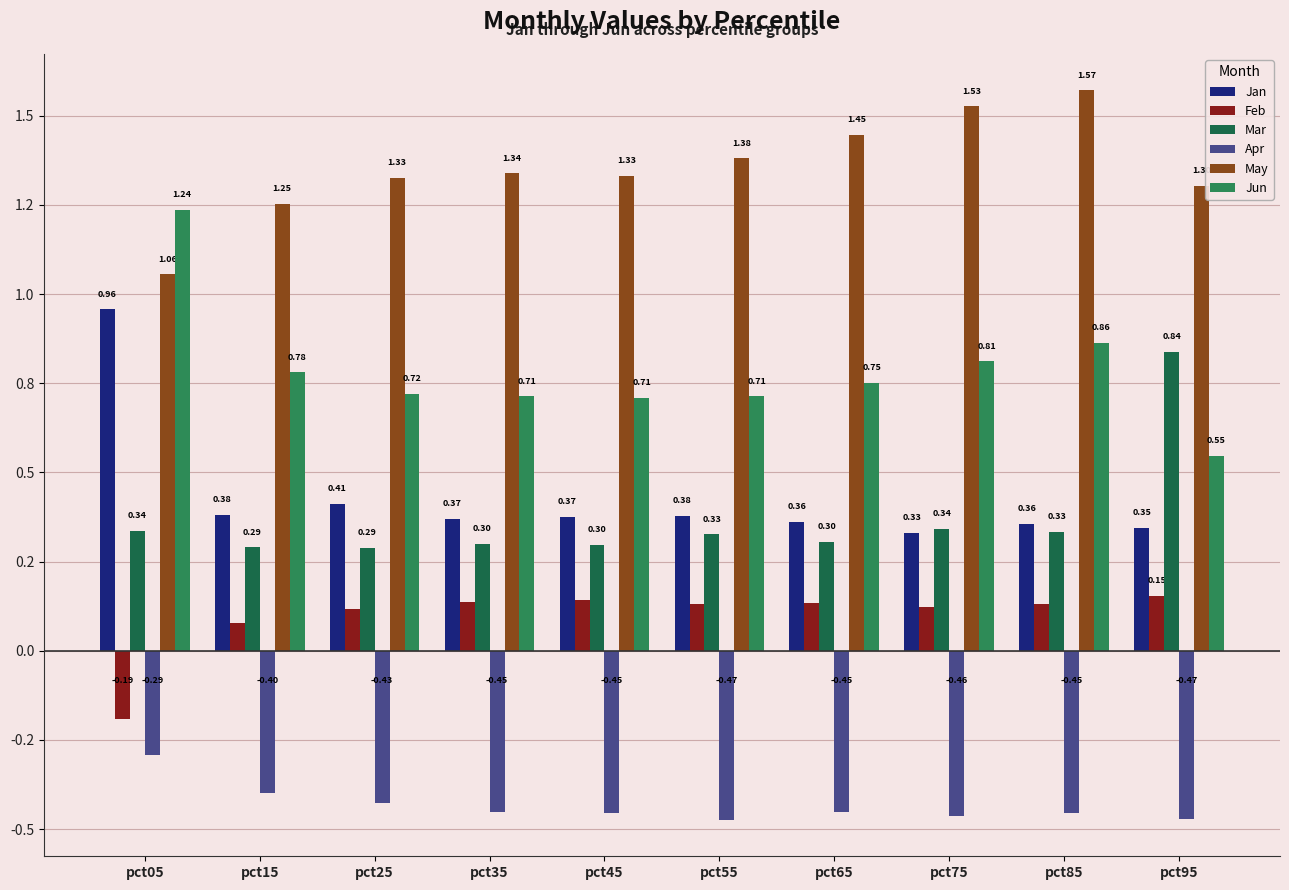

What is the lowest value of the Apr series?

-0.5